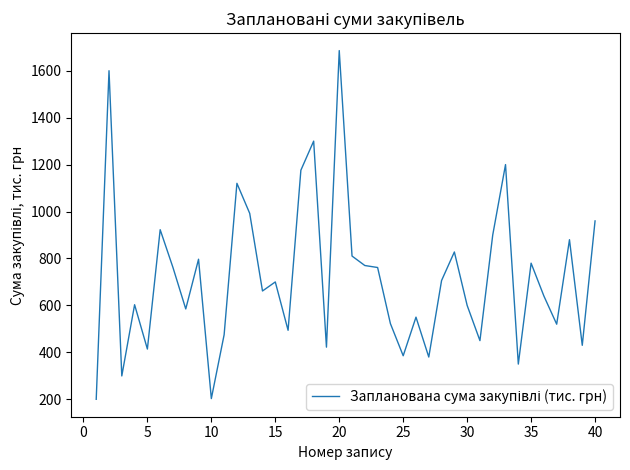

Count the number of categories in the chart.

40